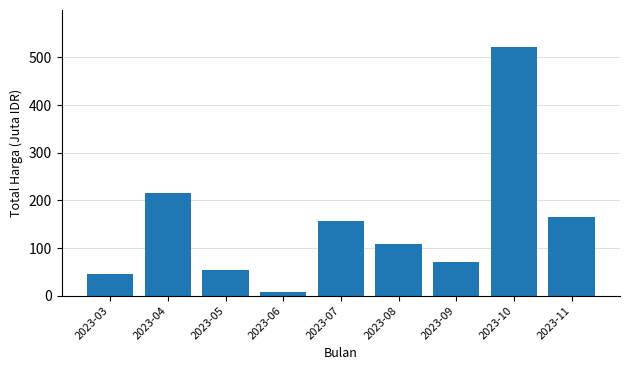

Does the chart contain stacked bars?

No